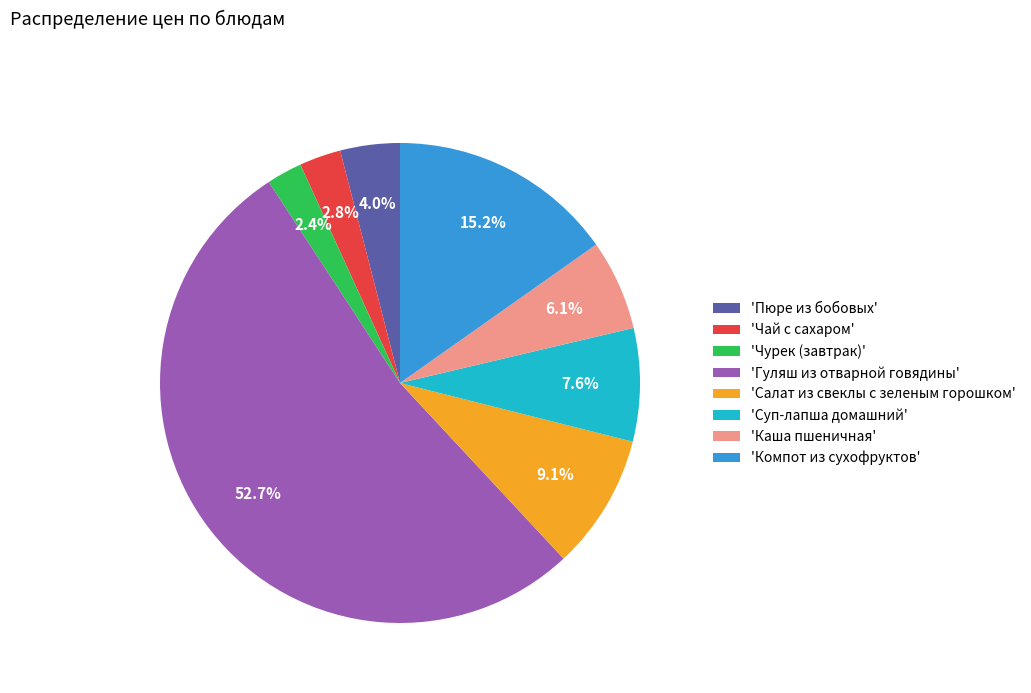

To the nearest percent, what is the difference between the largest and smallest slice percentages?

50%